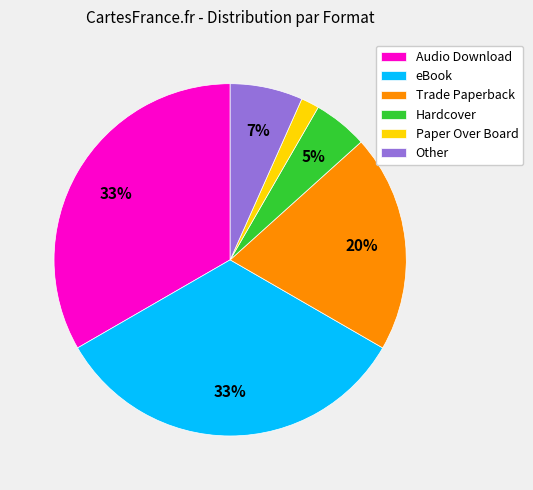

True or false: eBook accounts for 45% of the total.

False